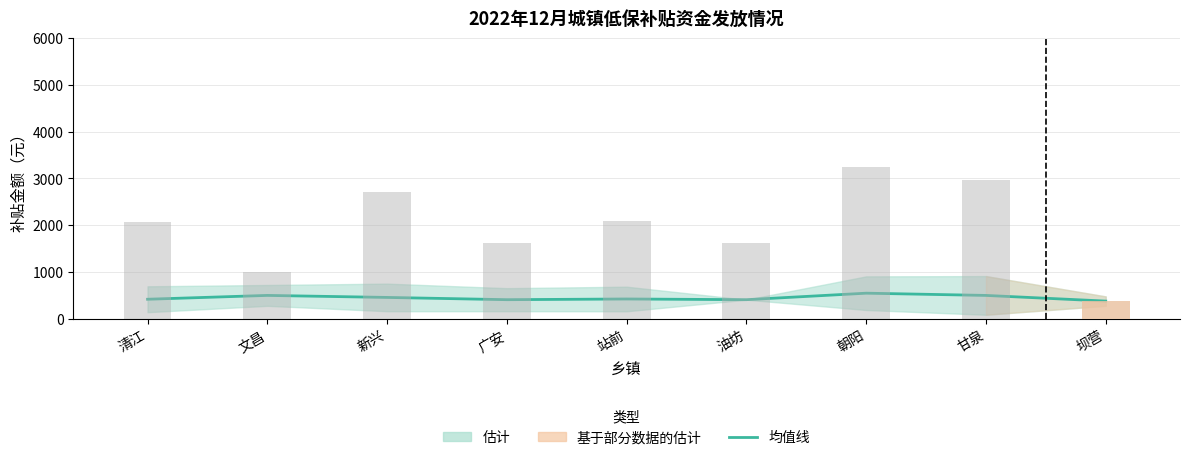

Is the value of 均值 at 文昌 greater than the value of 合计金额 at 甘泉?

No